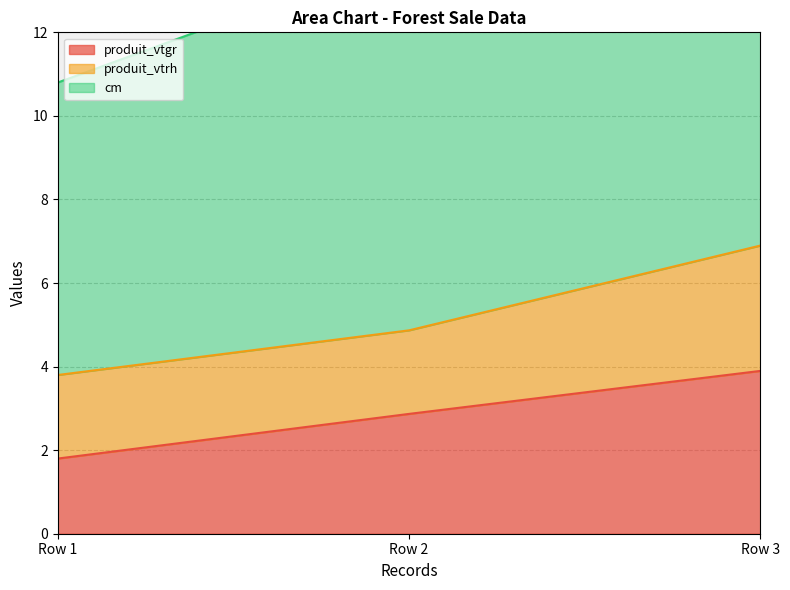

List the series in order of their peak value, highest first.

cm, produit_vtgr, produit_vtrh